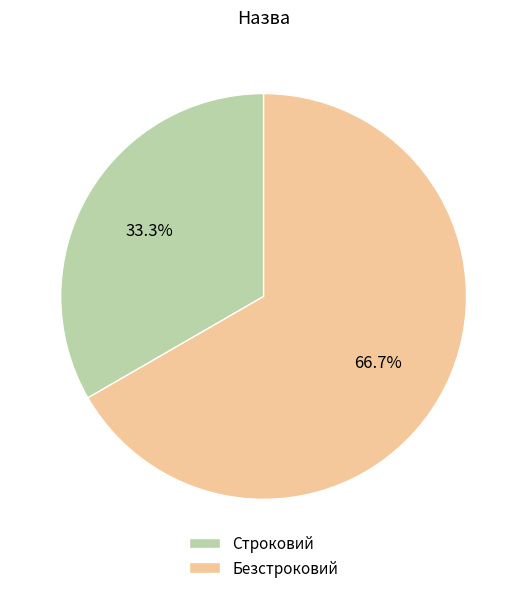

True or false: Строковий accounts for 33% of the total.

True